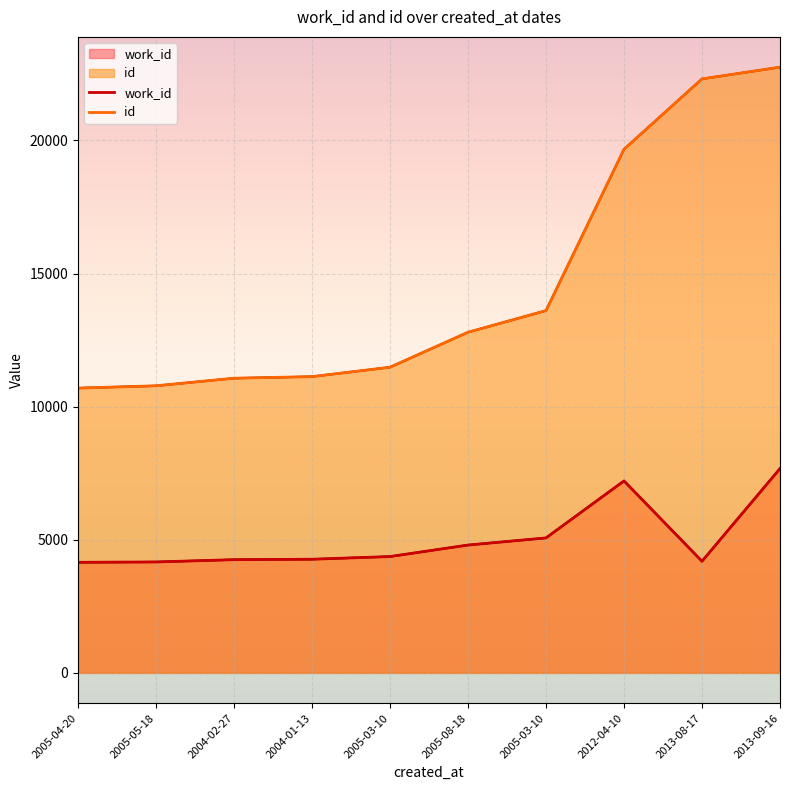

What is the label of the 7th point from the left?

2005-03-10